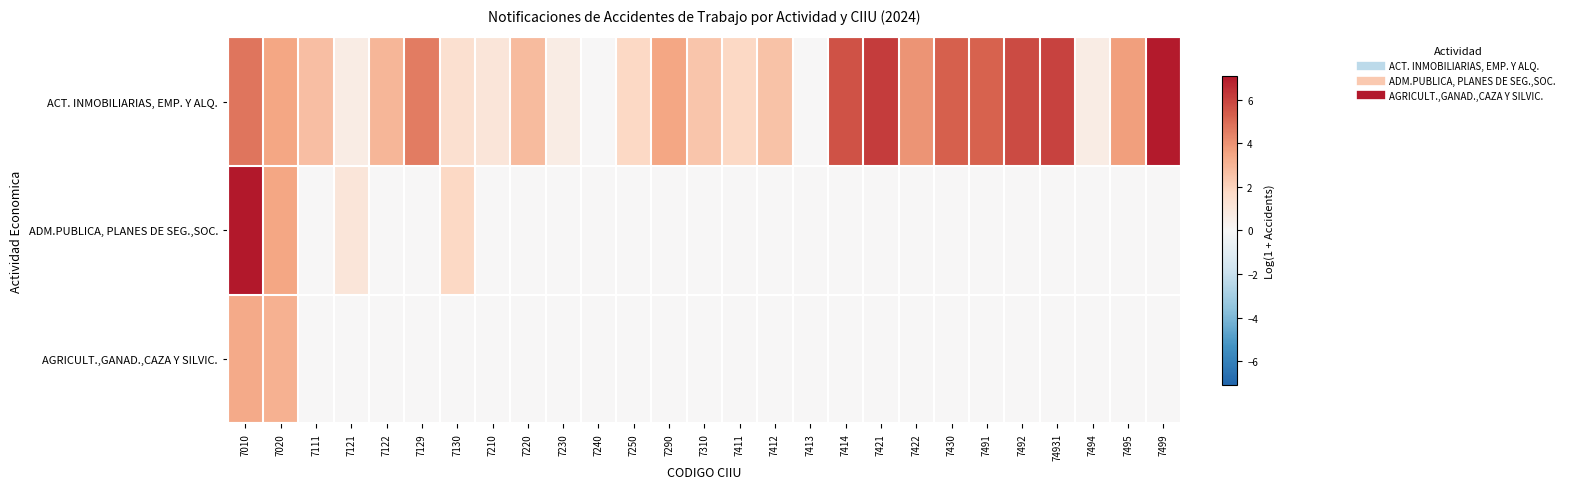

Which series has the largest total across all categories?

ACT. INMOBILIARIAS, EMP. Y ALQ.